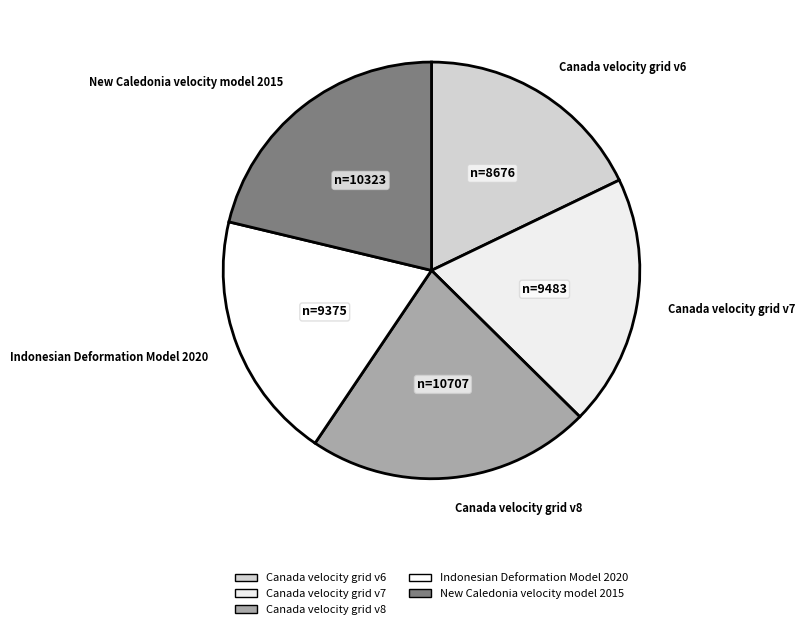

How many segments does this pie chart have?

5